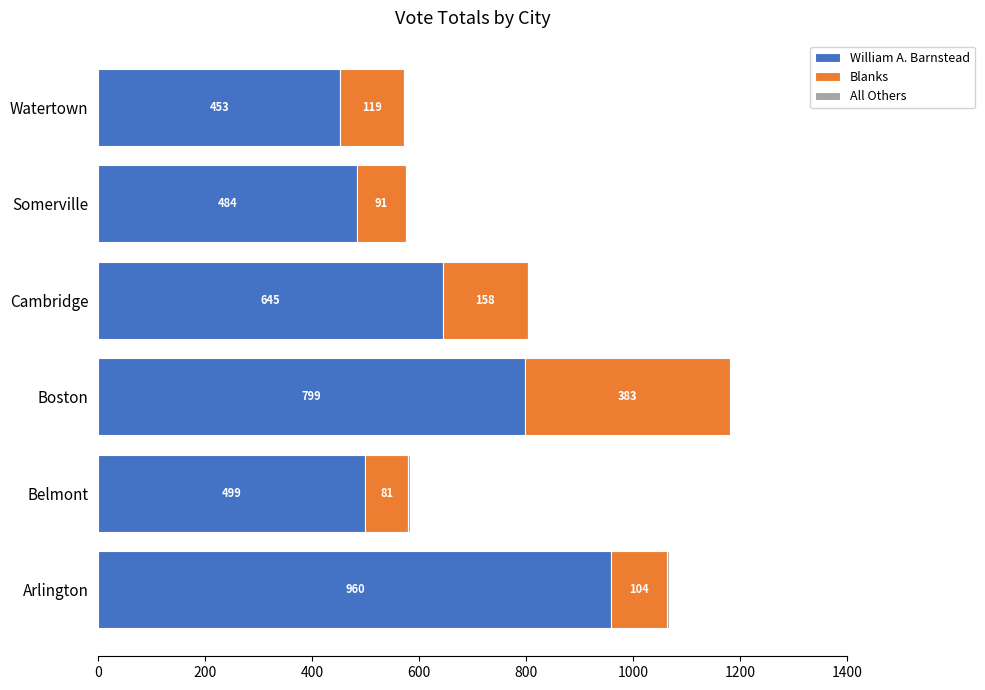

What is the maximum value for William A. Barnstead?

960